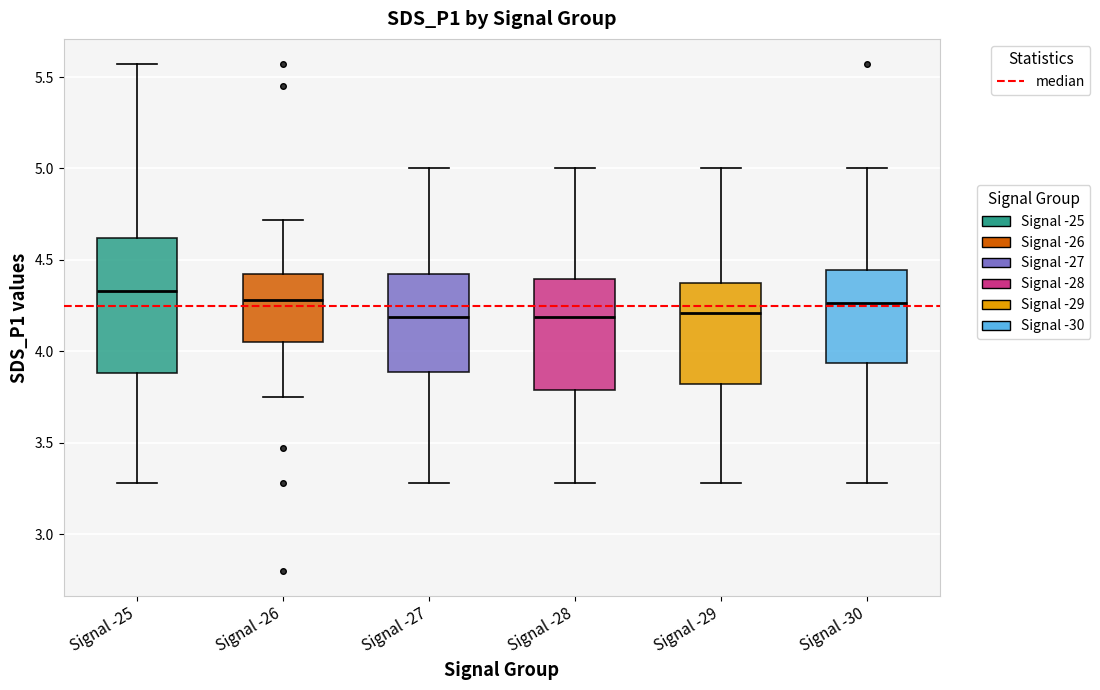

Where is the lower edge of the box for Signal -29 on the y-axis? The values are not printed on the chart, so give them approximately, as read against the axis.

3.80